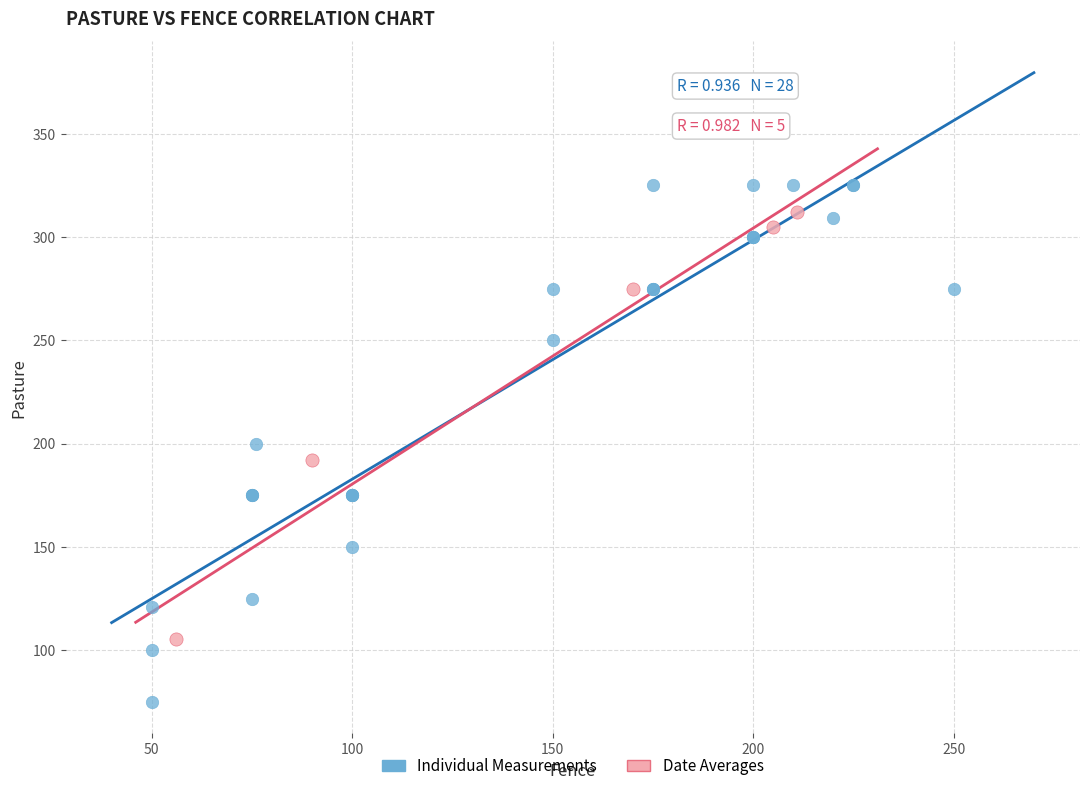

Which series contains the lowest Y value?

Individual Measurements